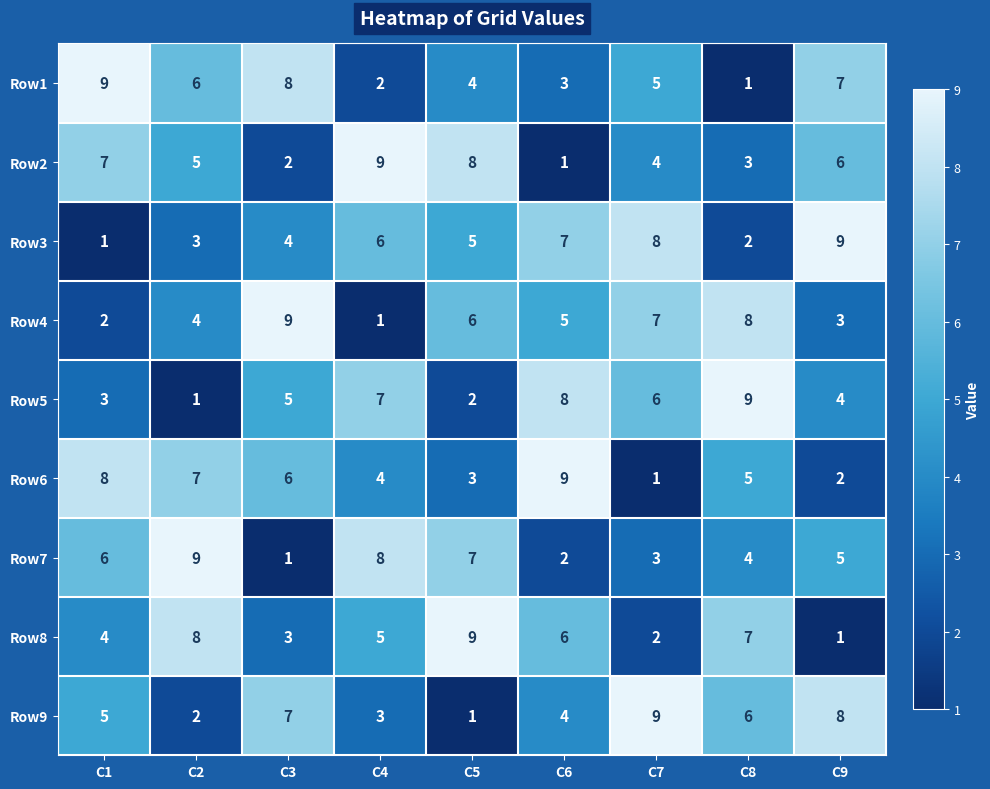

What is the total value across all series at C2?

45